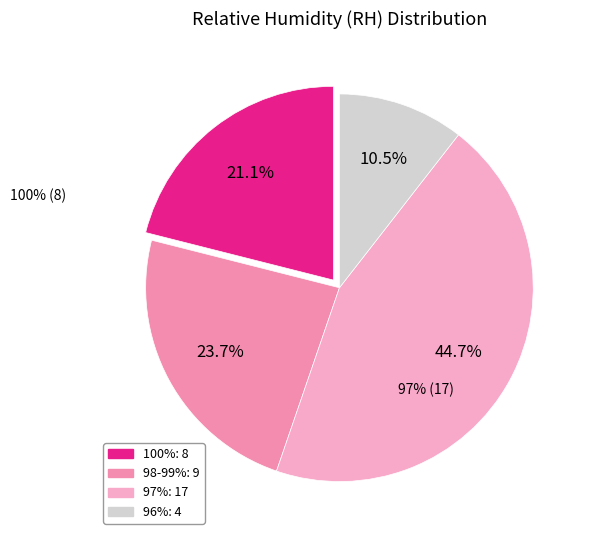

Does any single category account for the majority?

No